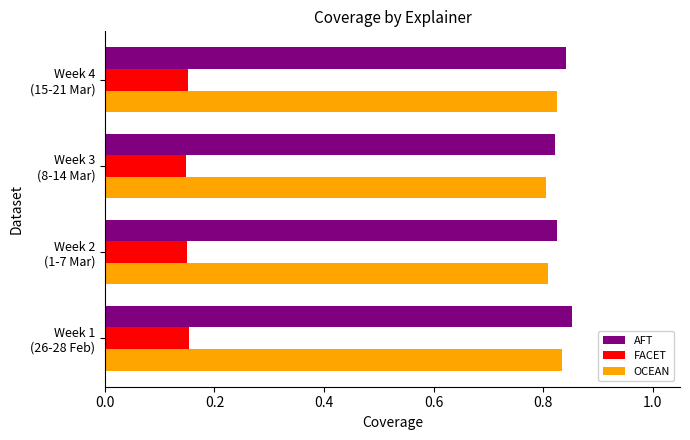

At how many categories does at least one series exceed 0?

4